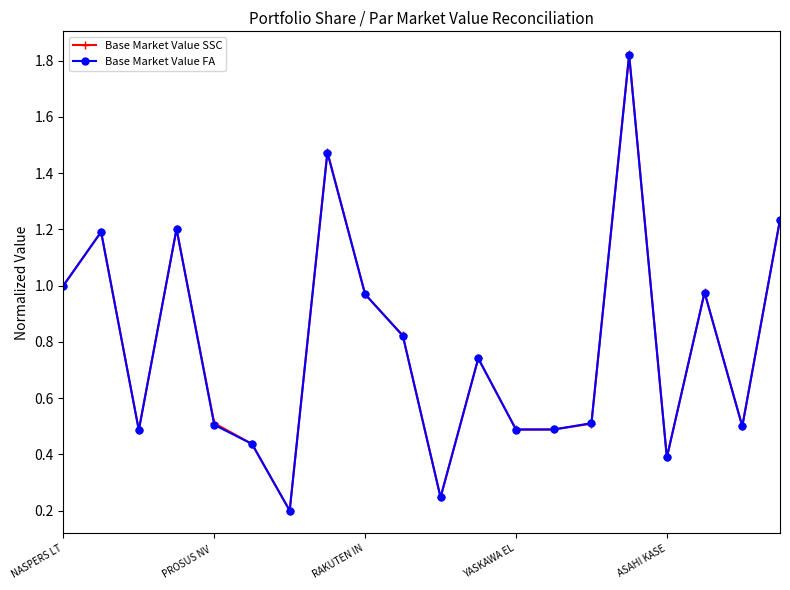

At how many categories does at least one series exceed 0?

20